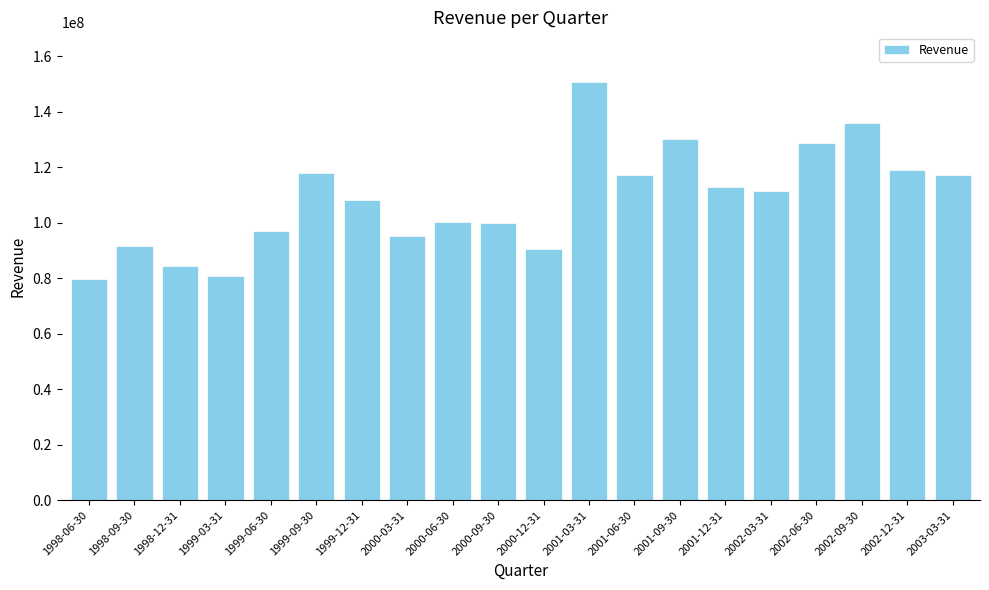

How many data points does each series have?

20